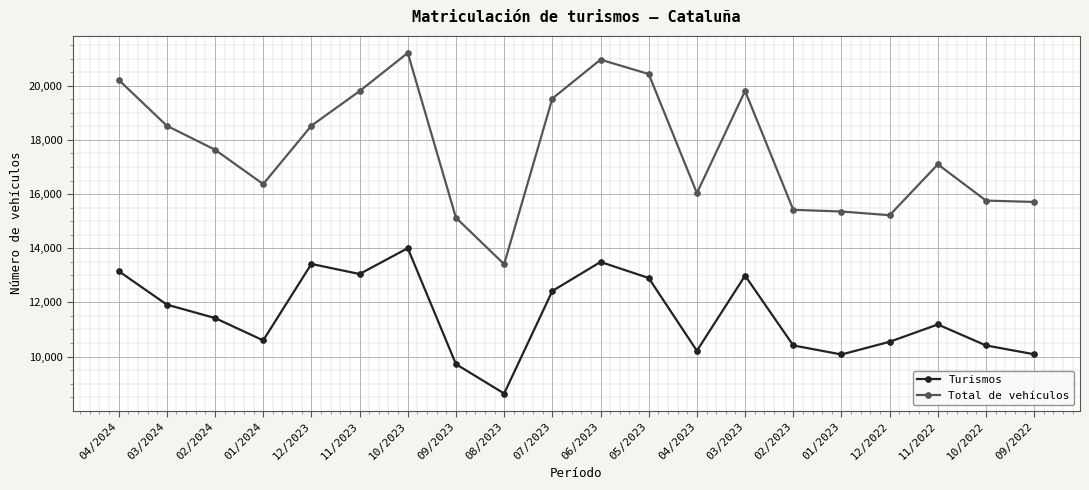

What position from the left is 07/2023?

10